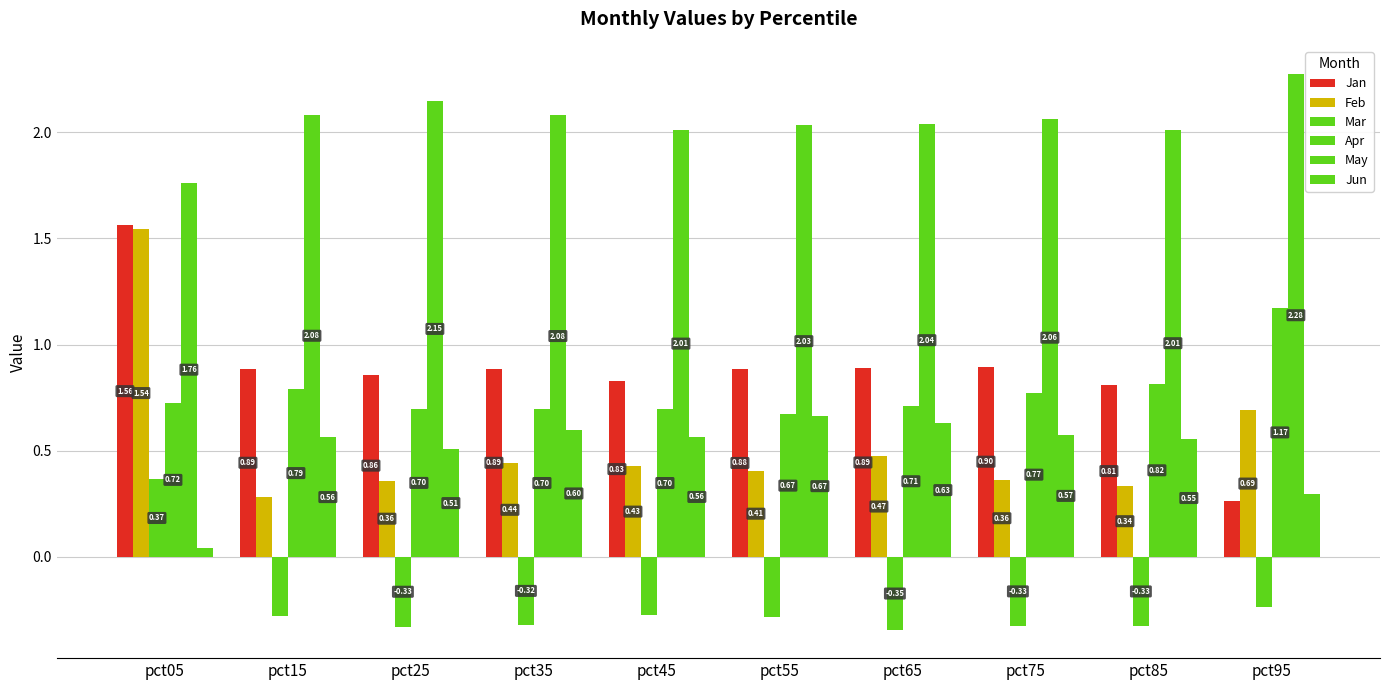

Which series changed the most between pct15 and pct35?

Feb